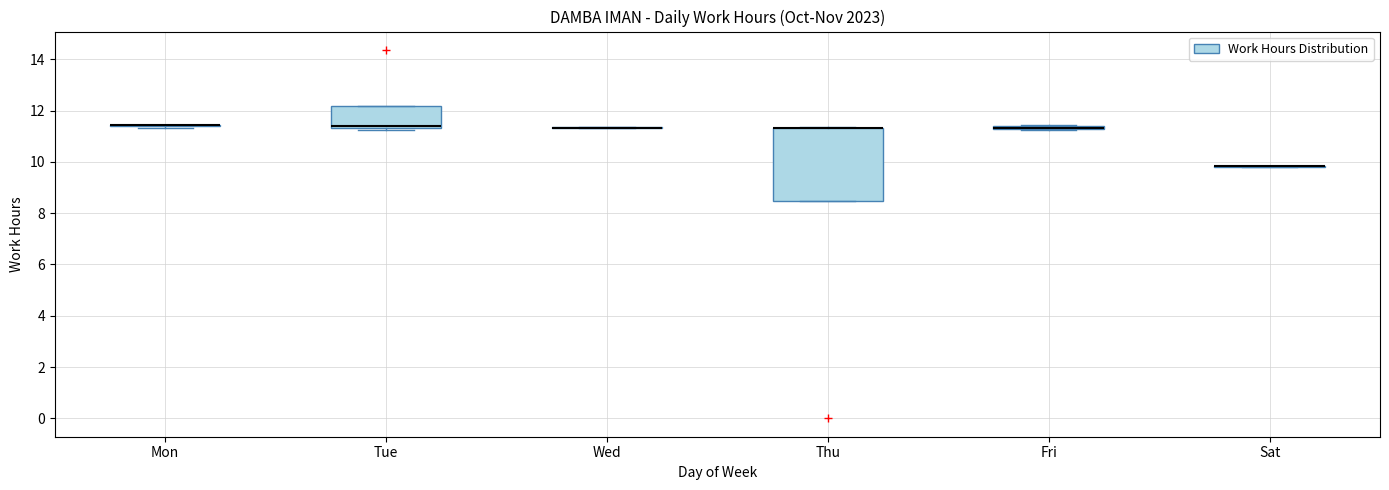

Where is the upper edge of the box for Tue on the y-axis? The values are not printed on the chart, so give them approximately, as read against the axis.

12.2